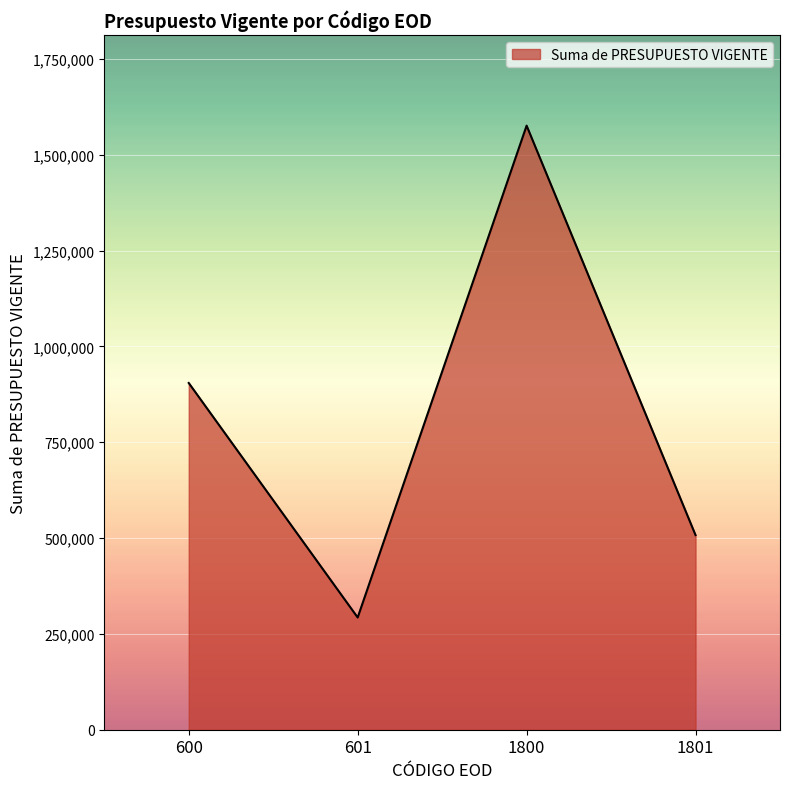

Rank the categories by value from lowest to highest.

601, 1801, 600, 1800